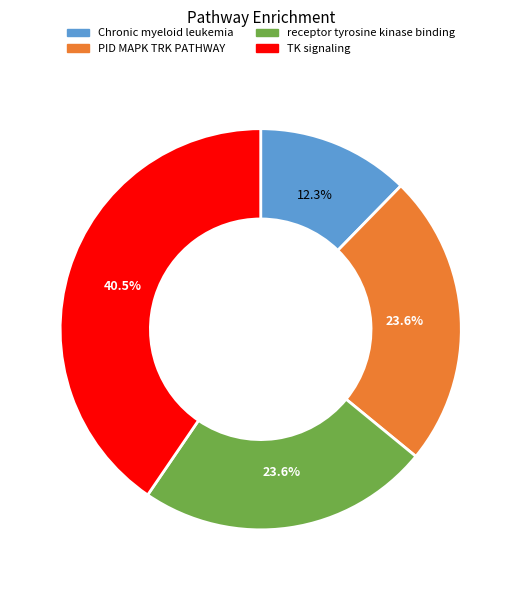

Which slice is the smallest?

Chronic myeloid leukemia